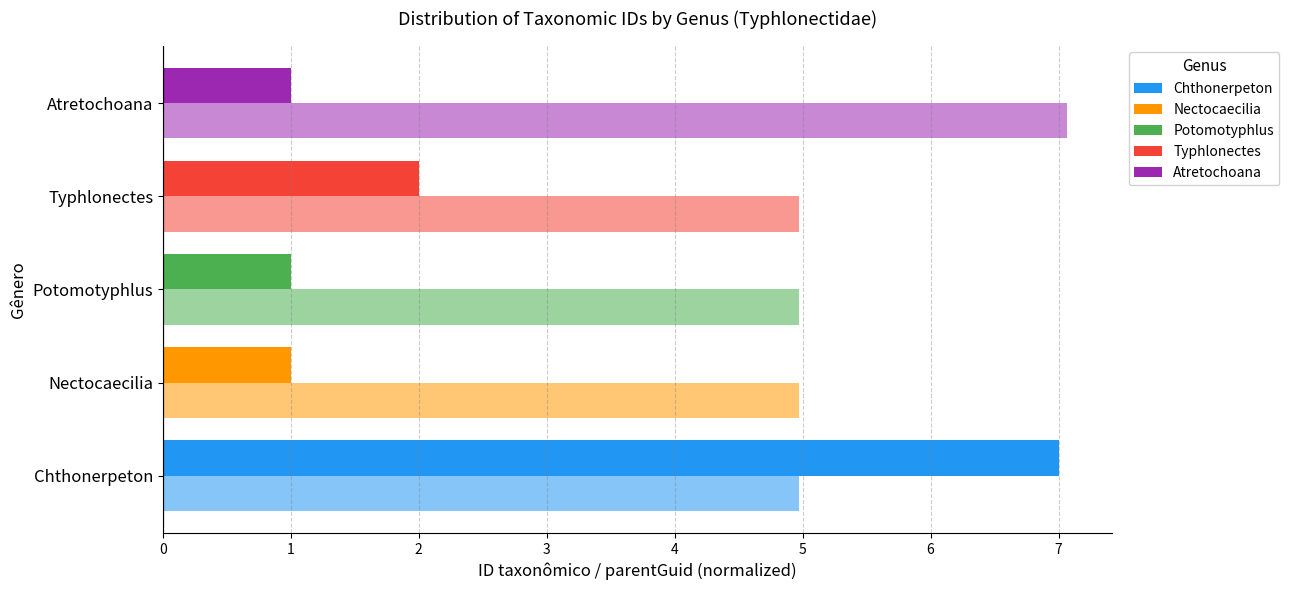

What is the average value of the parentGuid (scaled) series?

5.4